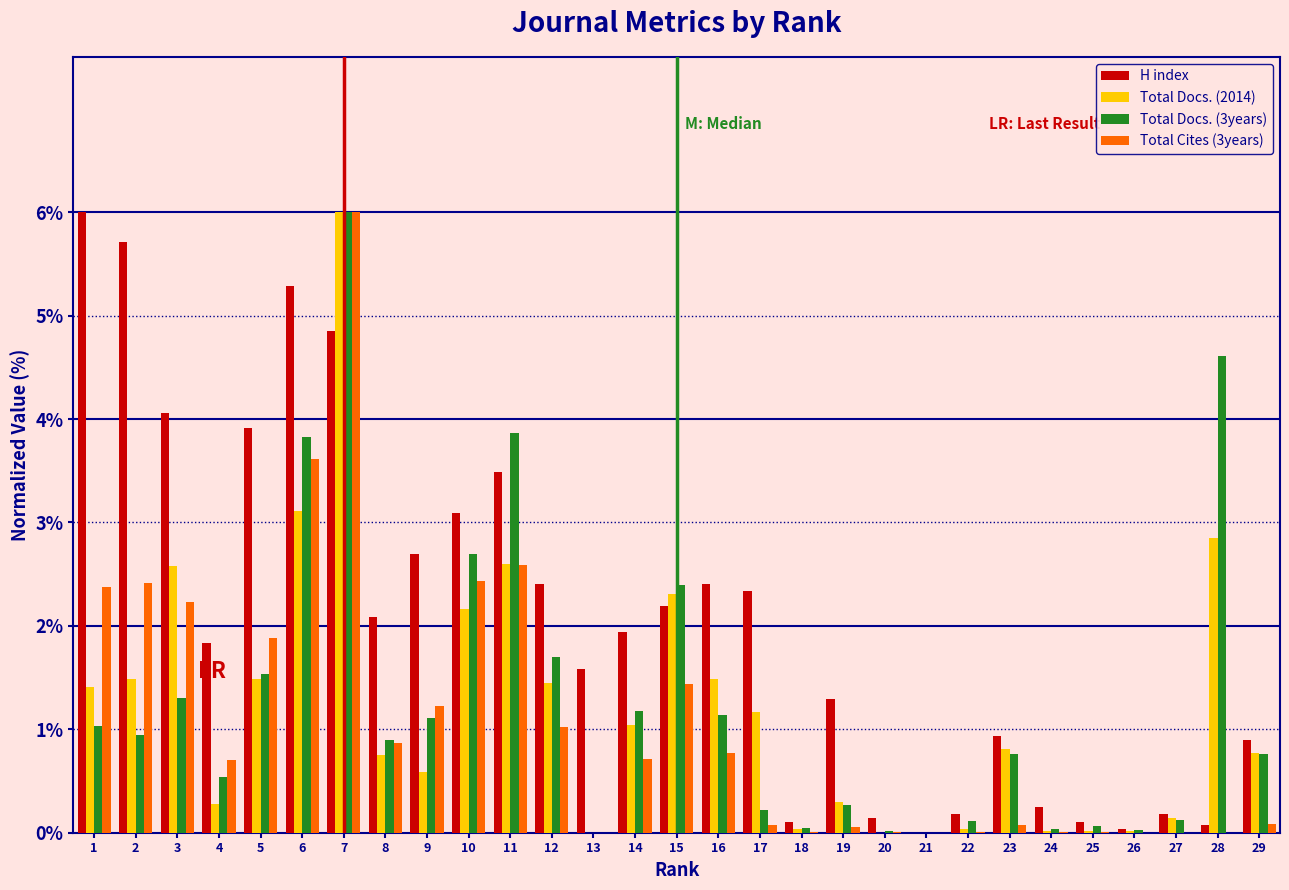

Between 1 and 13, which series saw the biggest shift?

H index